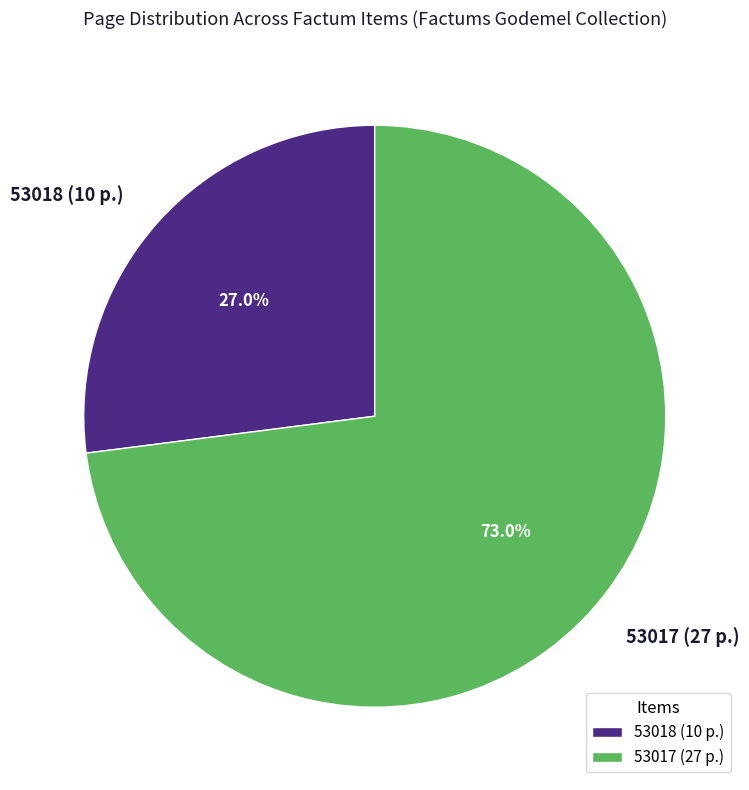

Is it true that 53018 is 55% of the pie?

False